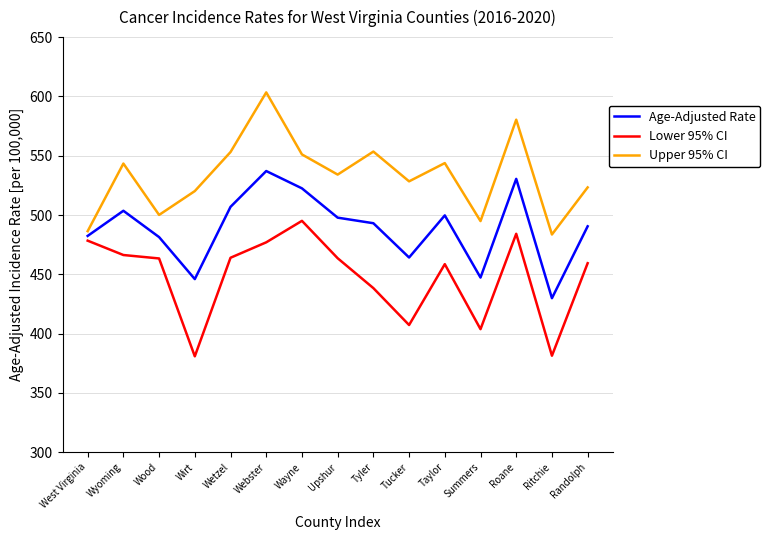

Which series has the largest range (max minus min)?

Upper 95% CI